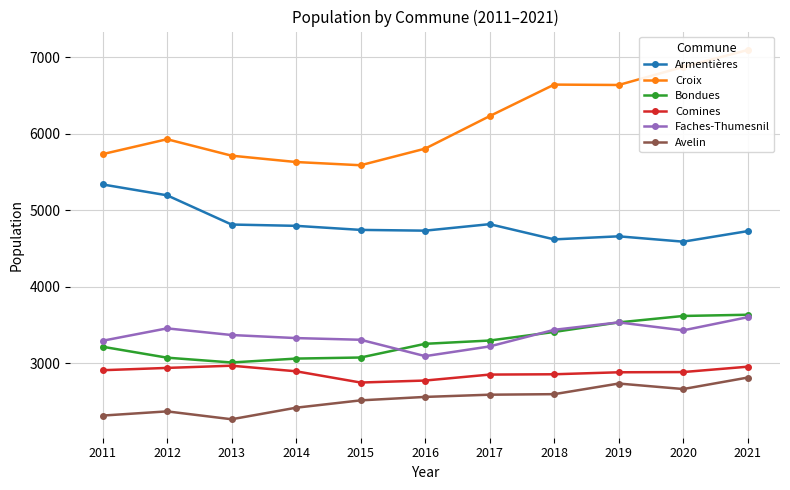

Does the chart have visible grid lines?

Yes